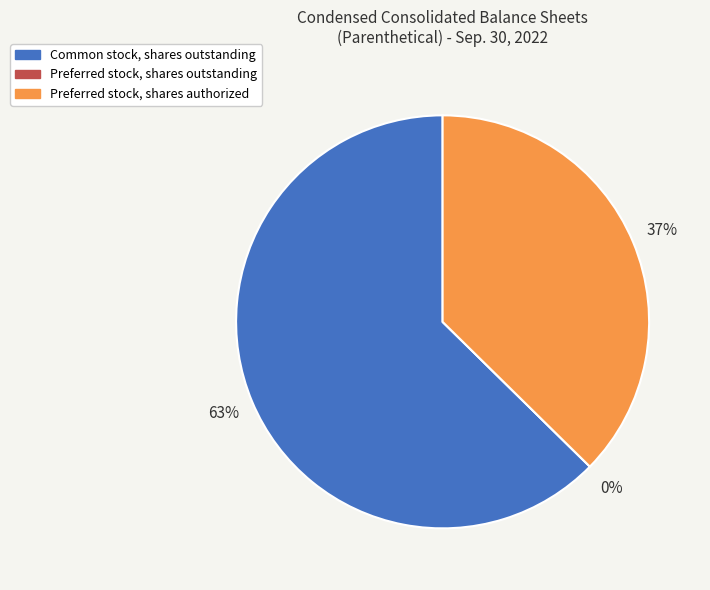

What portion of the pie excludes Preferred stock, shares authorized?

62.6%